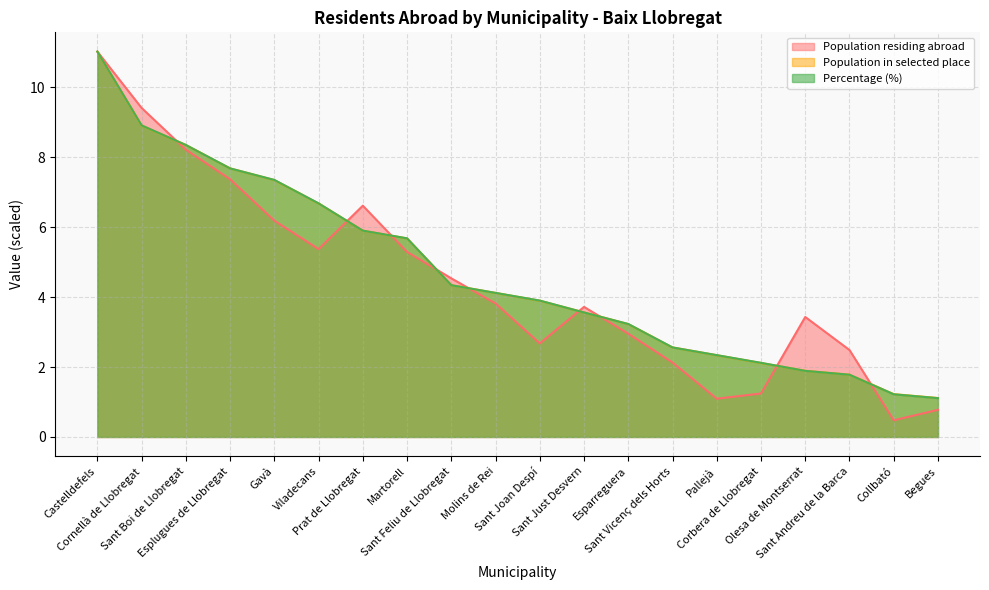

Count the number of categories in the chart.

20